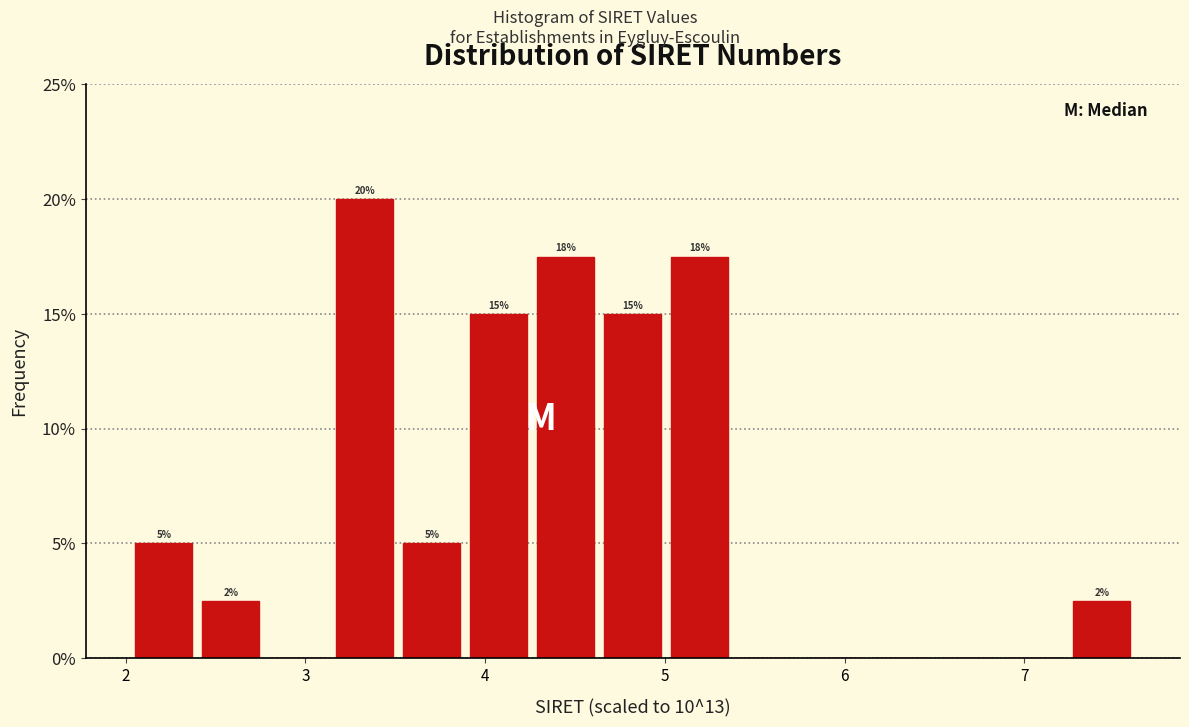

Around what value on the x-axis is the tallest bar? Give the approximate position of its centre, as read against the axis.

3.3